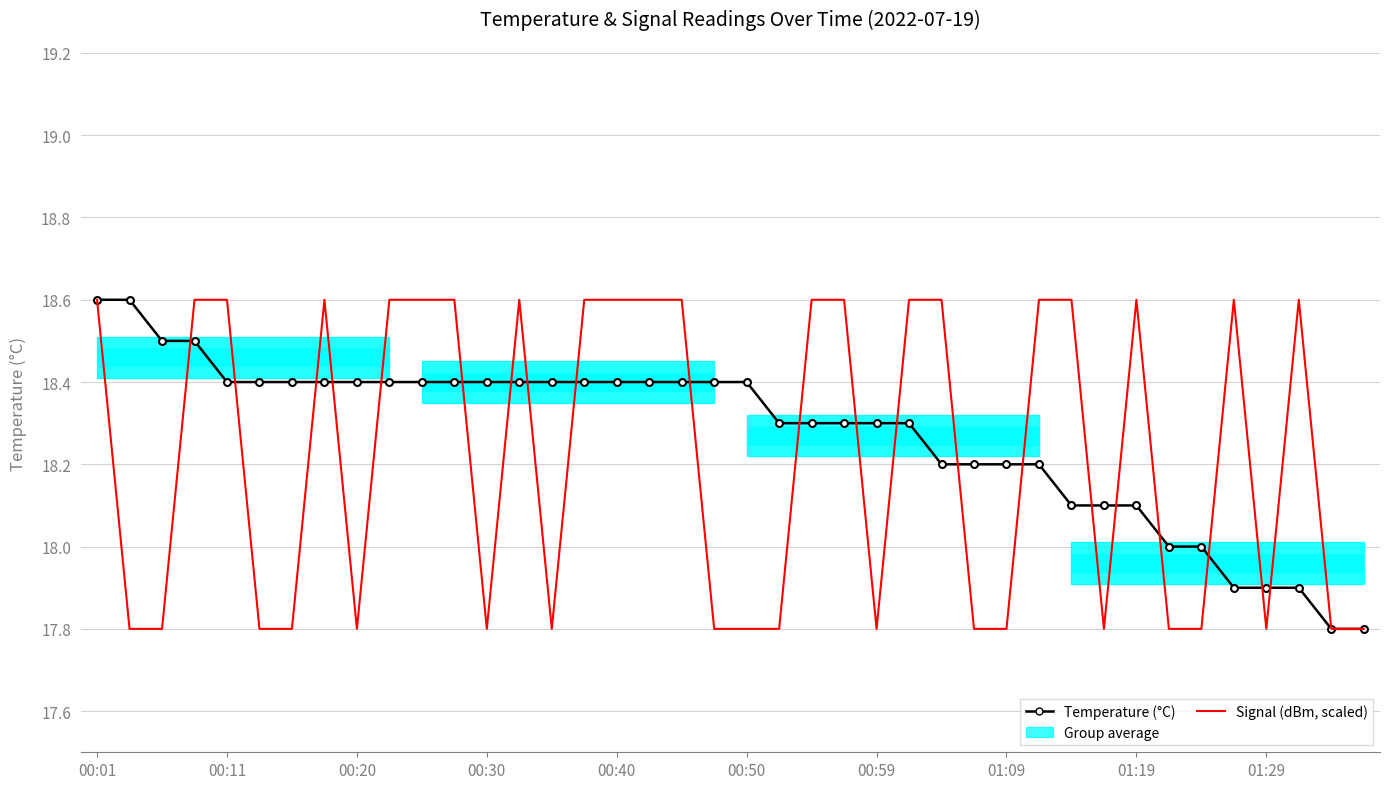

What is the approximate value of Temperature (°C) at 26?

18.2